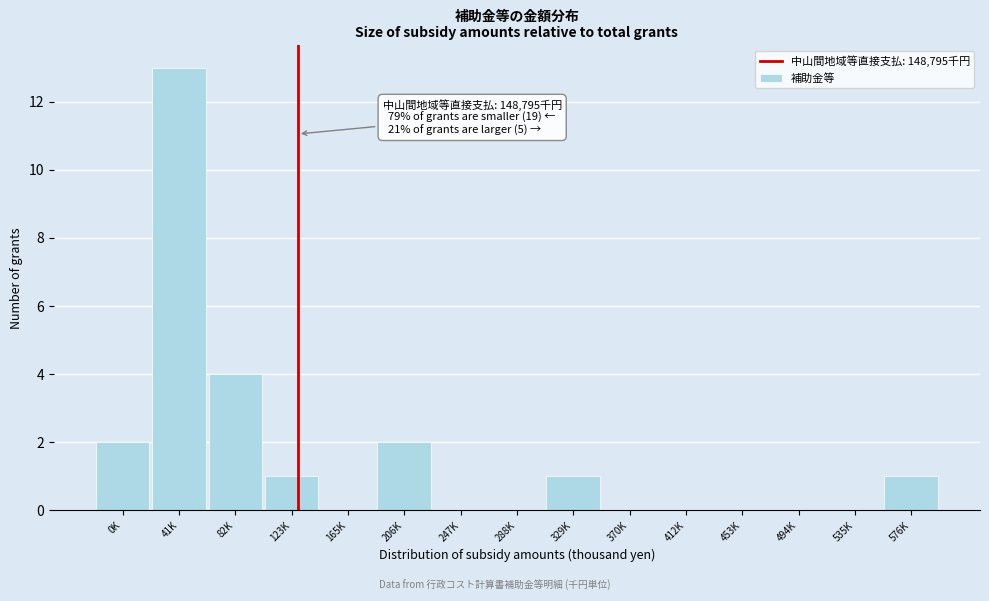

Reading left to right, what are all the values shown in this chart?

0K=2	41K=13	82K=4	123K=1	165K=0	206K=2	247K=0	288K=0	329K=1	370K=0	412K=0	453K=0	494K=0	535K=0	576K=1